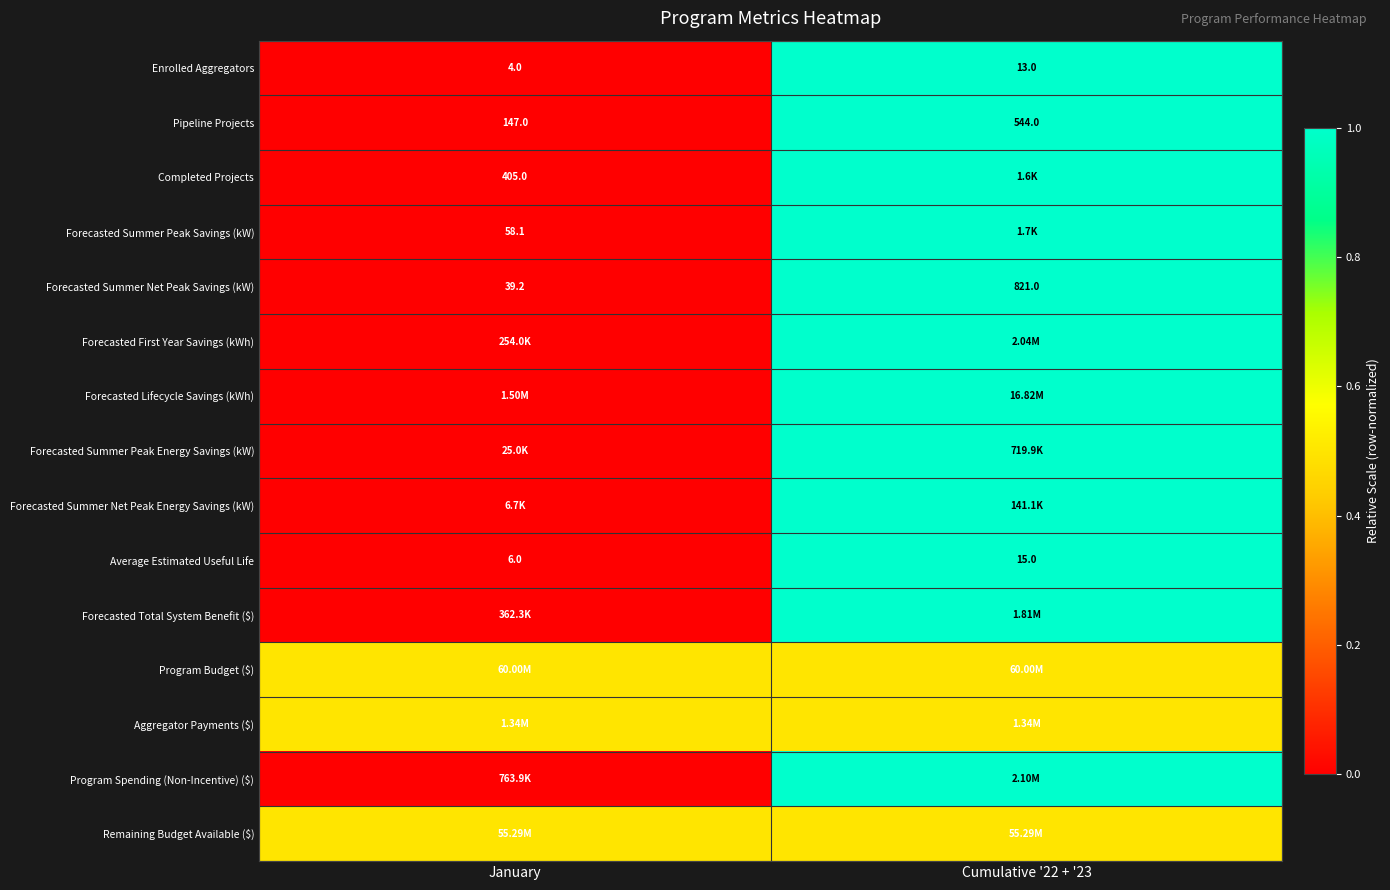

What is the average value of the Pipeline Projects series?

345.5